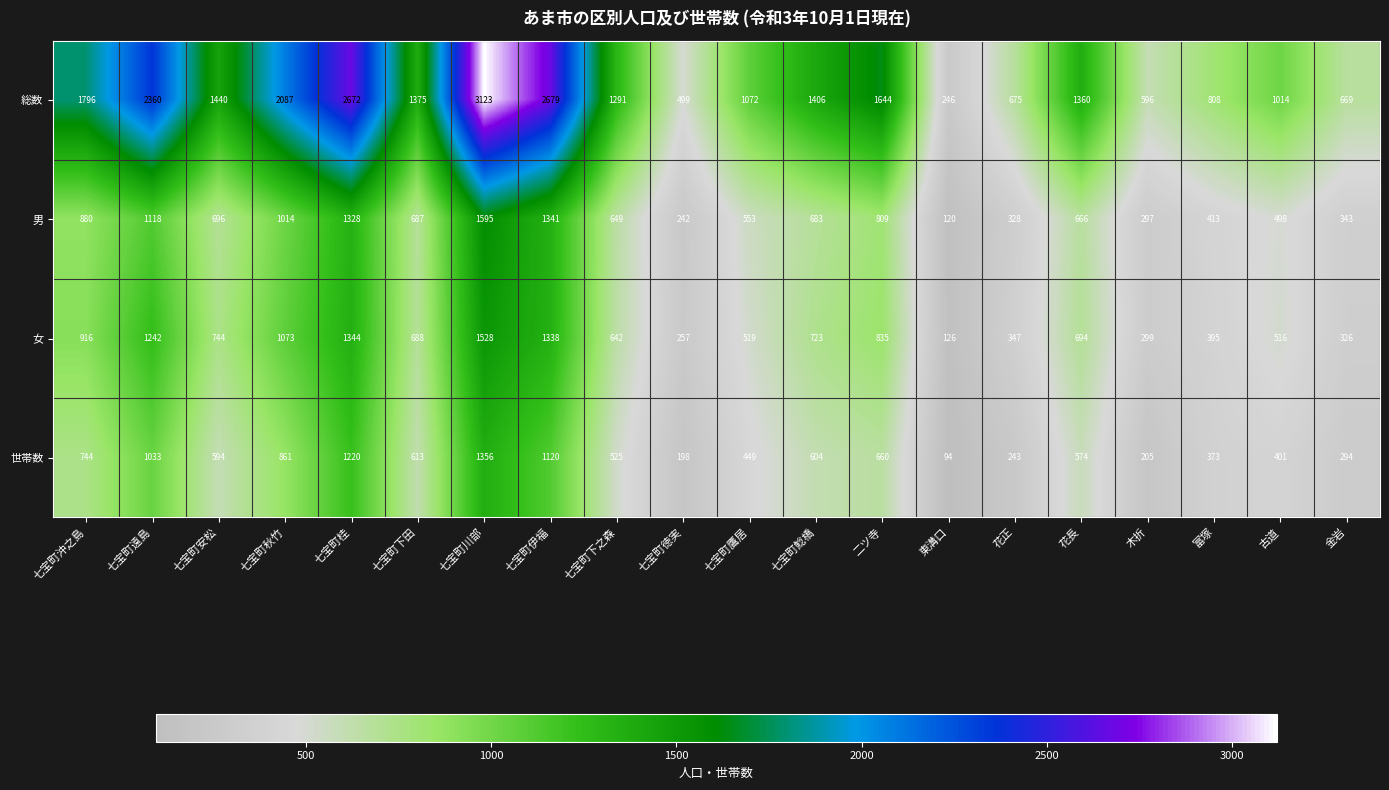

What is the difference between the maximum and second lowest values in the 女 series?

1271